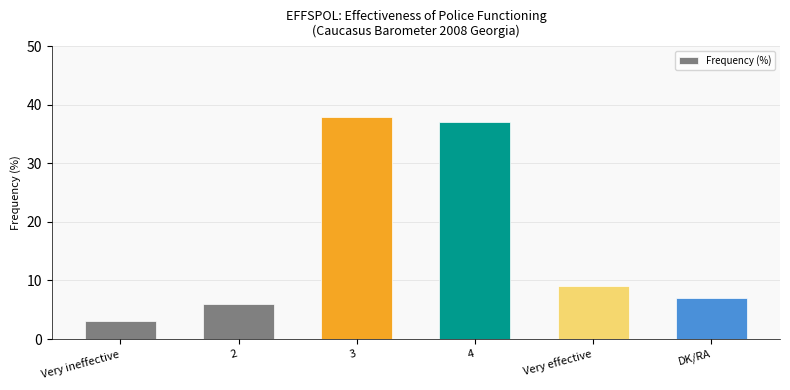

What is the sum of all values?

100